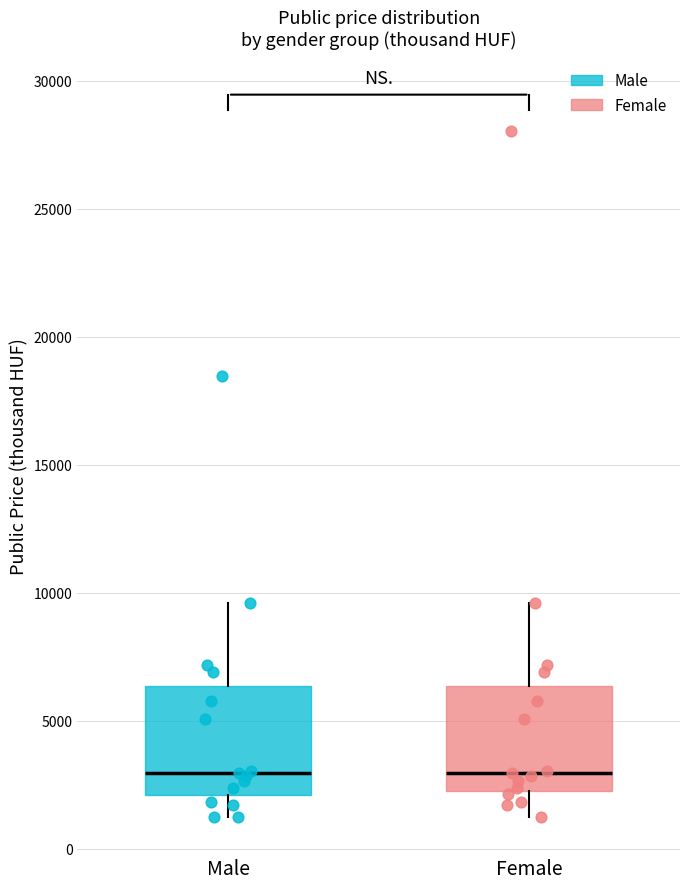

Reading left to right, transcribe this box plot: for each box, give where its median line is, the range the box spans, and where its two whiskers end, as read against the y-axis. The values are not printed on the chart, so give them approximately, as read against the axis.

Male: median 3000, box 2000 to 6500, whiskers 1000 to 9500
Female: median 3000, box 2500 to 6500, whiskers 1000 to 9500